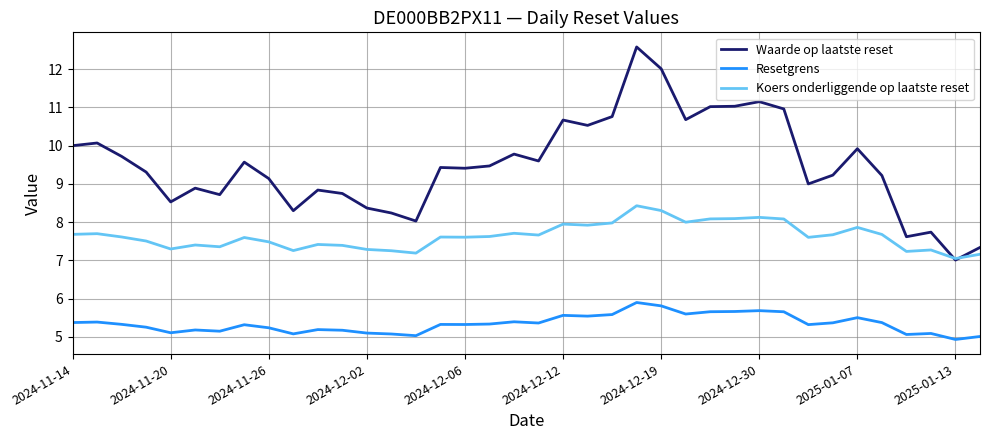

What are all the series names shown in the legend?

Waarde op laatste reset, Resetgrens, Koers onderliggende op laatste reset